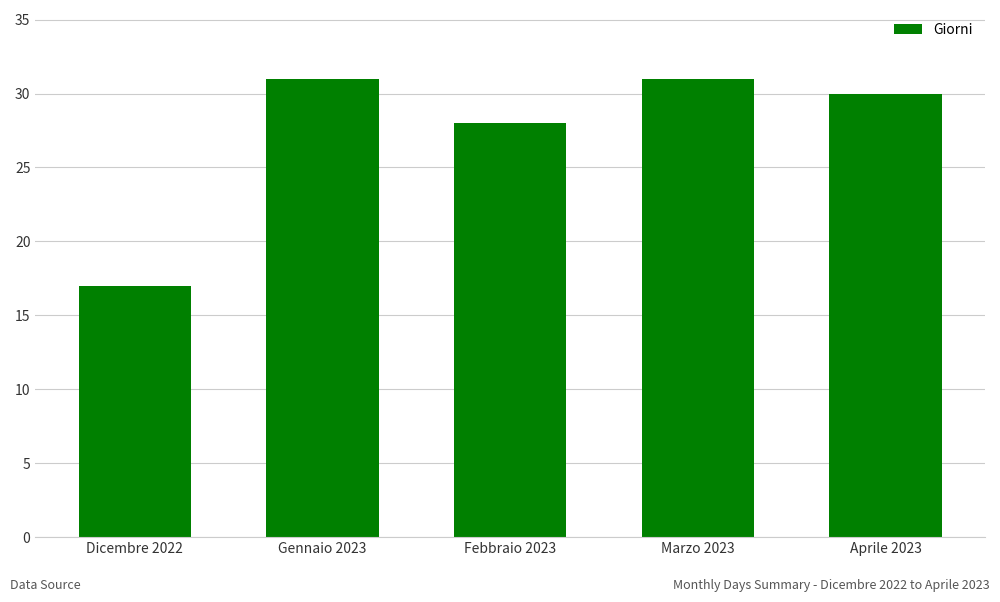

At which label does the data first exceed 30?

Gennaio 2023